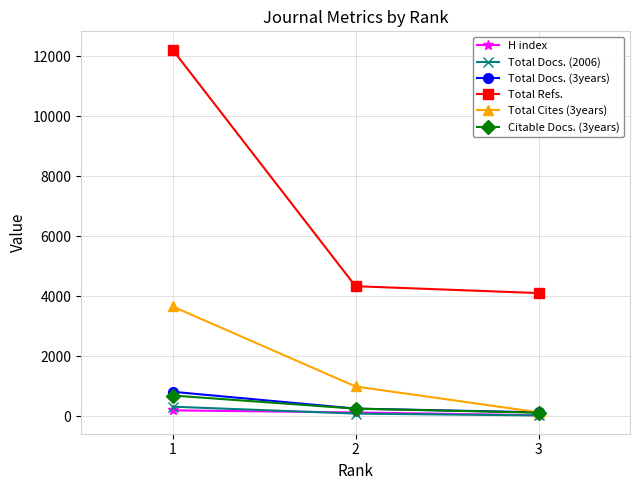

How many lines are shown in the chart?

6